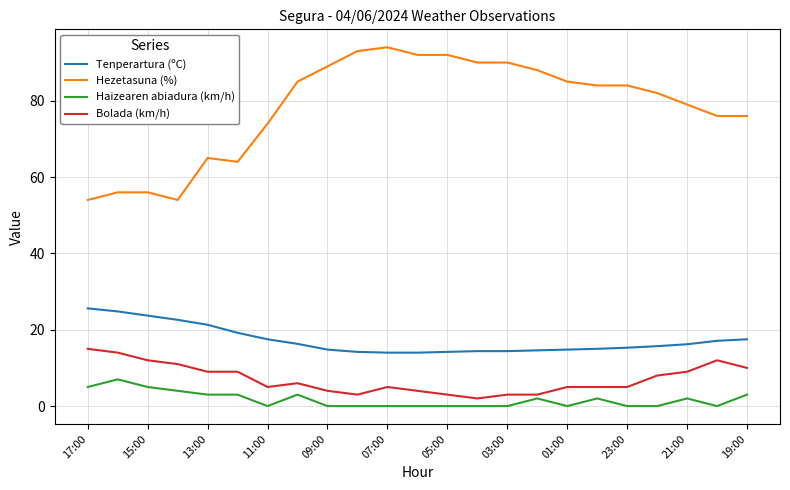

Which series has the largest range (max minus min)?

Hezetasuna (%)